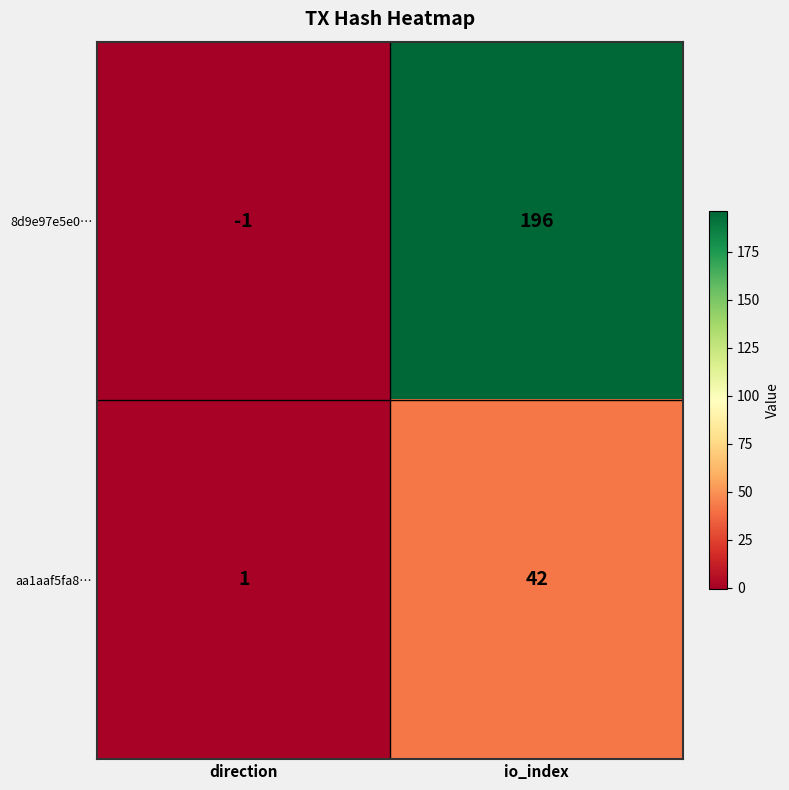

Reading left to right, transcribe all the data shown in this chart.

8d9e97e5e0…: direction=-1	io_index=196
aa1aaf5fa8…: direction=1	io_index=42